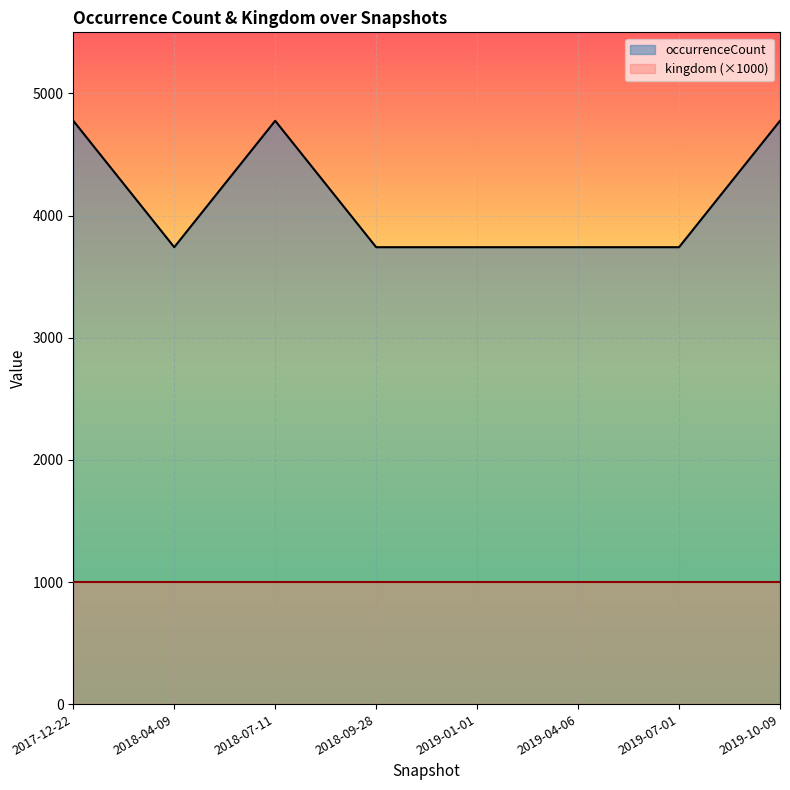

The value at 2018-07-11 is 4776. True or false?

True